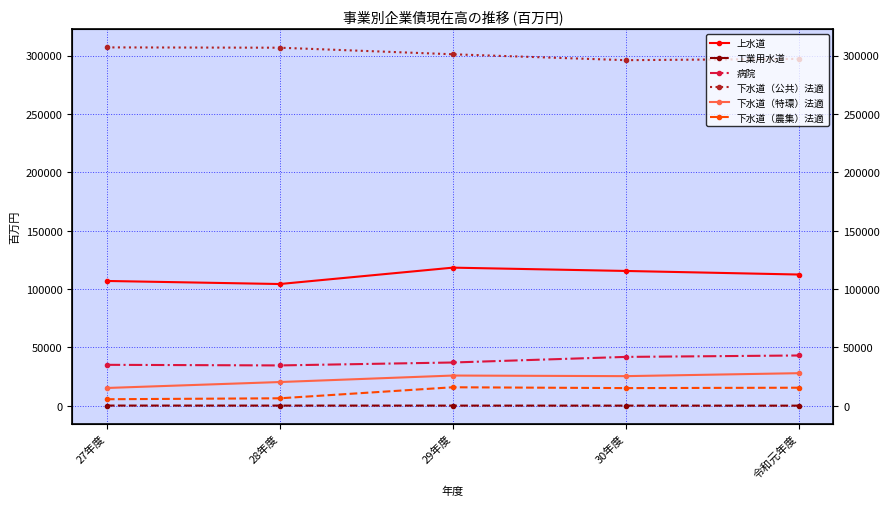

What is the lowest value of the 下水道（農集）法適 series?

5697